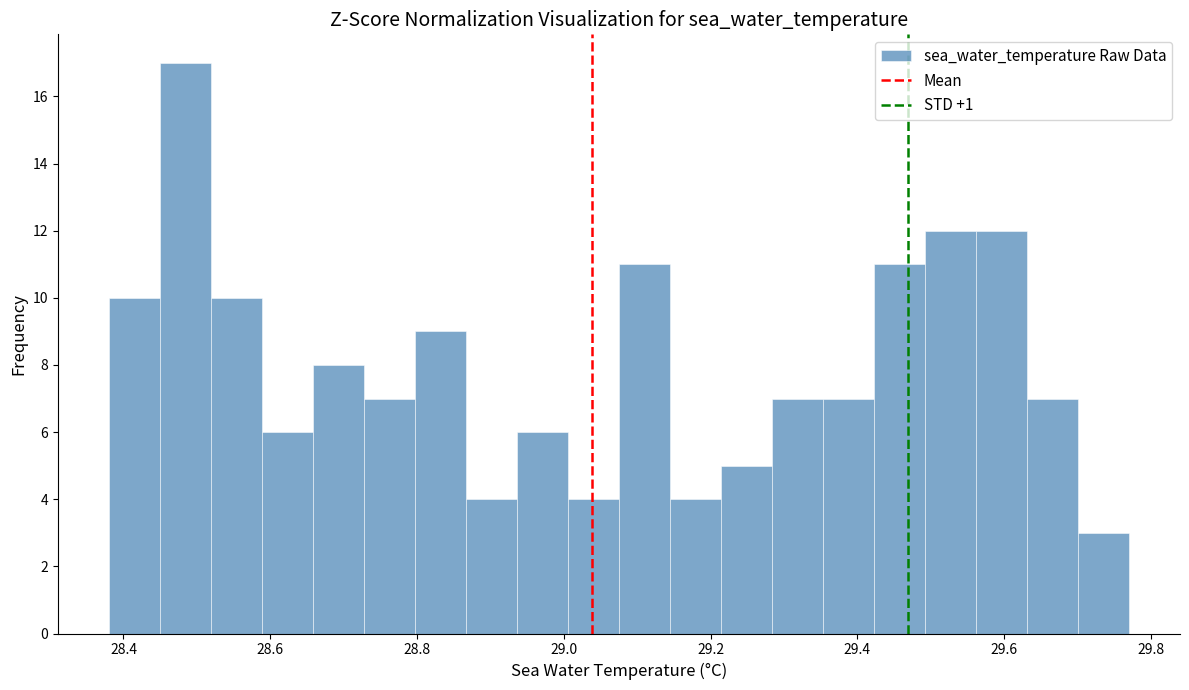

Read against the x-axis, roughly where is the centre of the tallest bar?

28.48